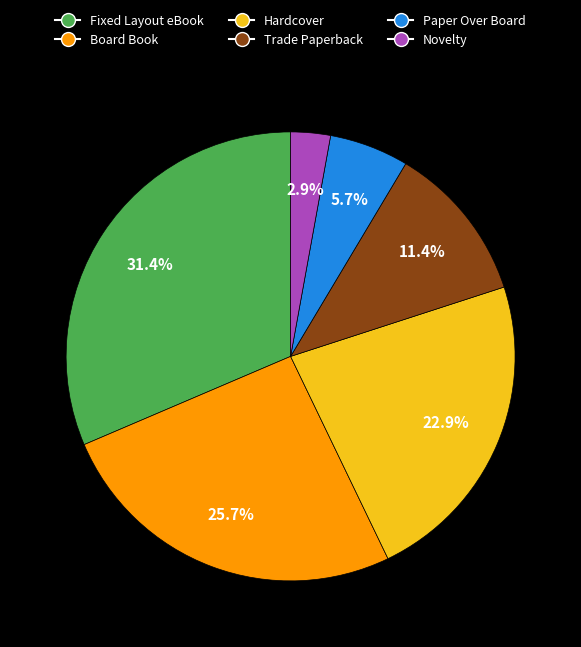

What percentage is the Hardcover slice, to the nearest percent?

23%